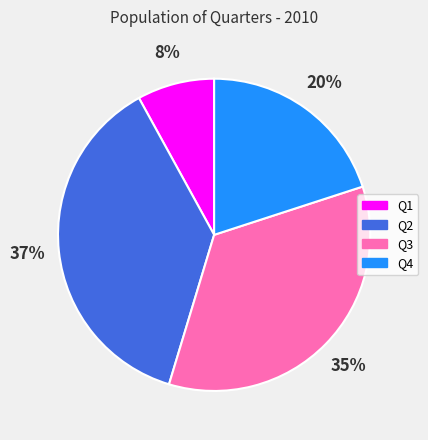

The Q3 slice represents 29% of the pie. True or false?

False